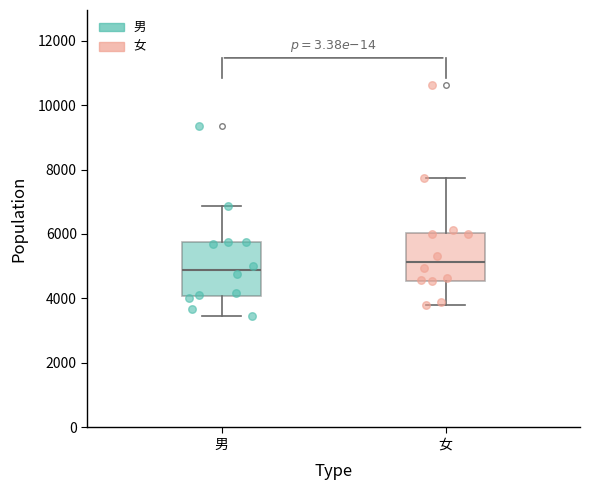

Reading left to right, read every box against the y-axis: the position of its median line, the range the box covers, and the ends of its whiskers. The values are not printed on the chart, so give them approximately, as read against the axis.

男: median 4800, box 4000 to 5800, whiskers 3400 to 6800
女: median 5200, box 4600 to 6000, whiskers 3800 to 7800